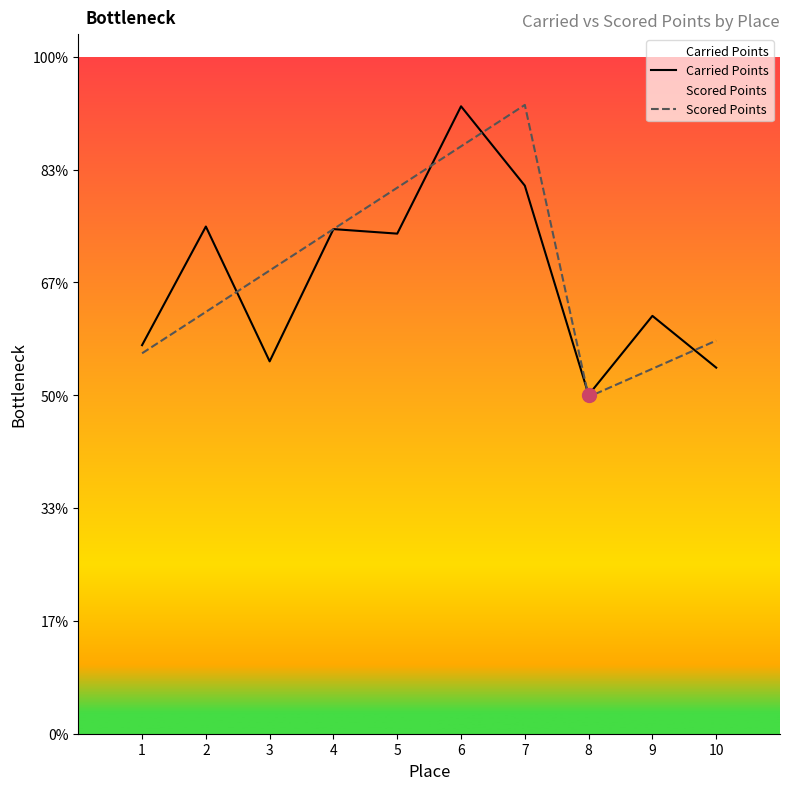

The value of Scored Points at 5 is 847.4. True or false?

False